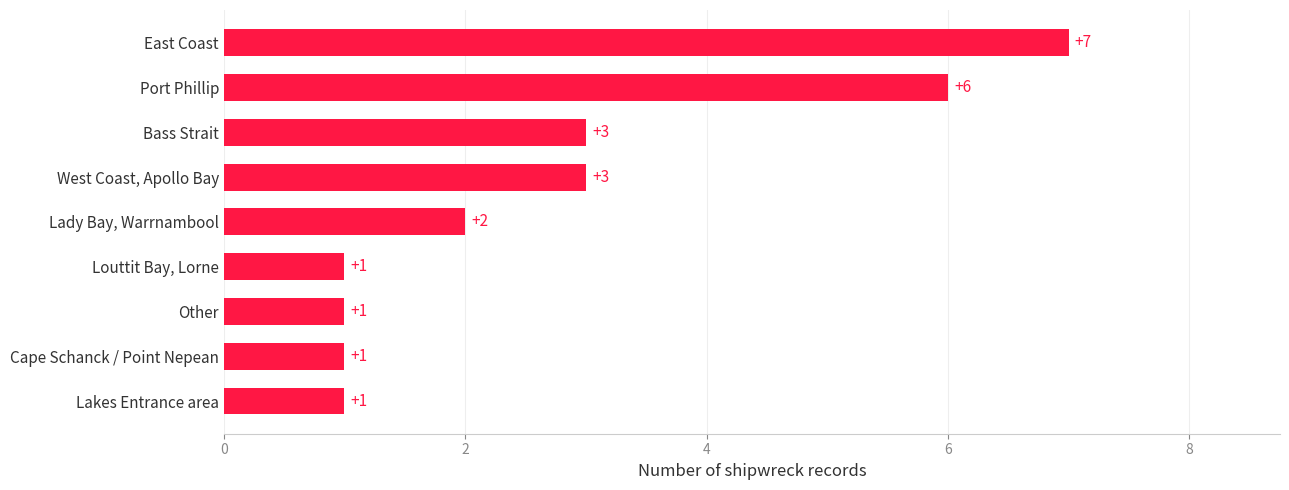

Count the values in the range 1 to 3.

7